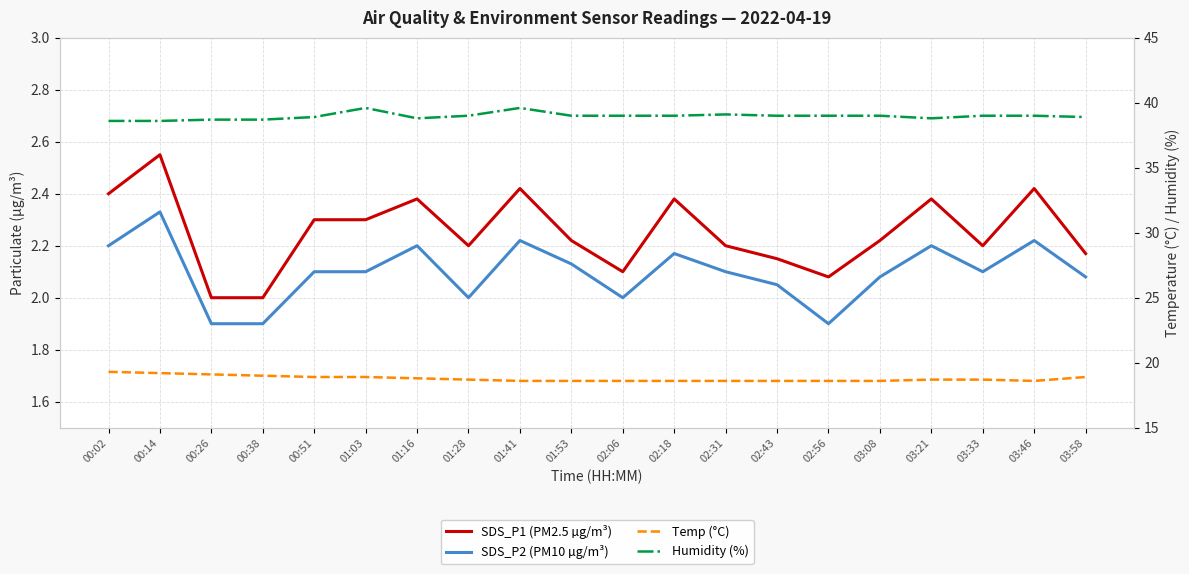

Does the chart have visible grid lines?

Yes